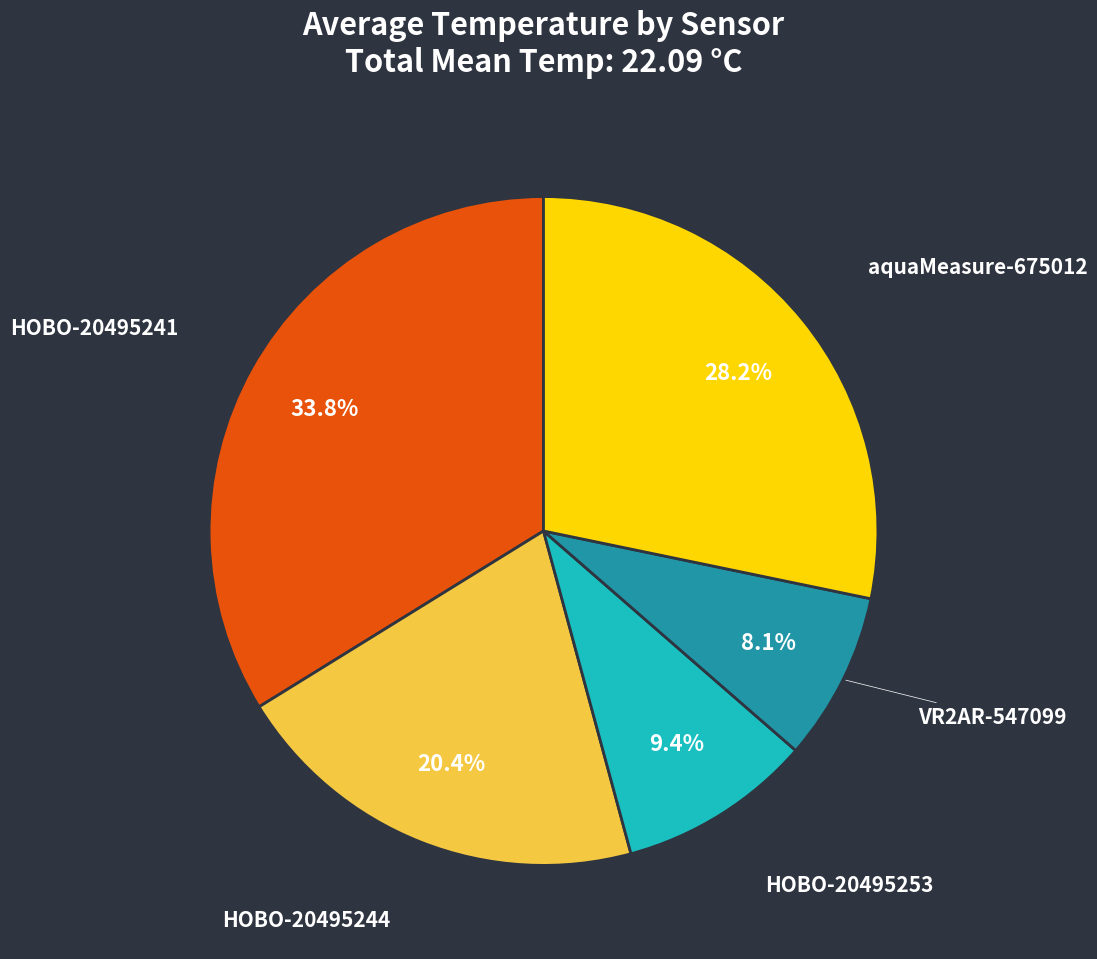

To the nearest percent, what percentage of the pie is HOBO-20495253?

9%